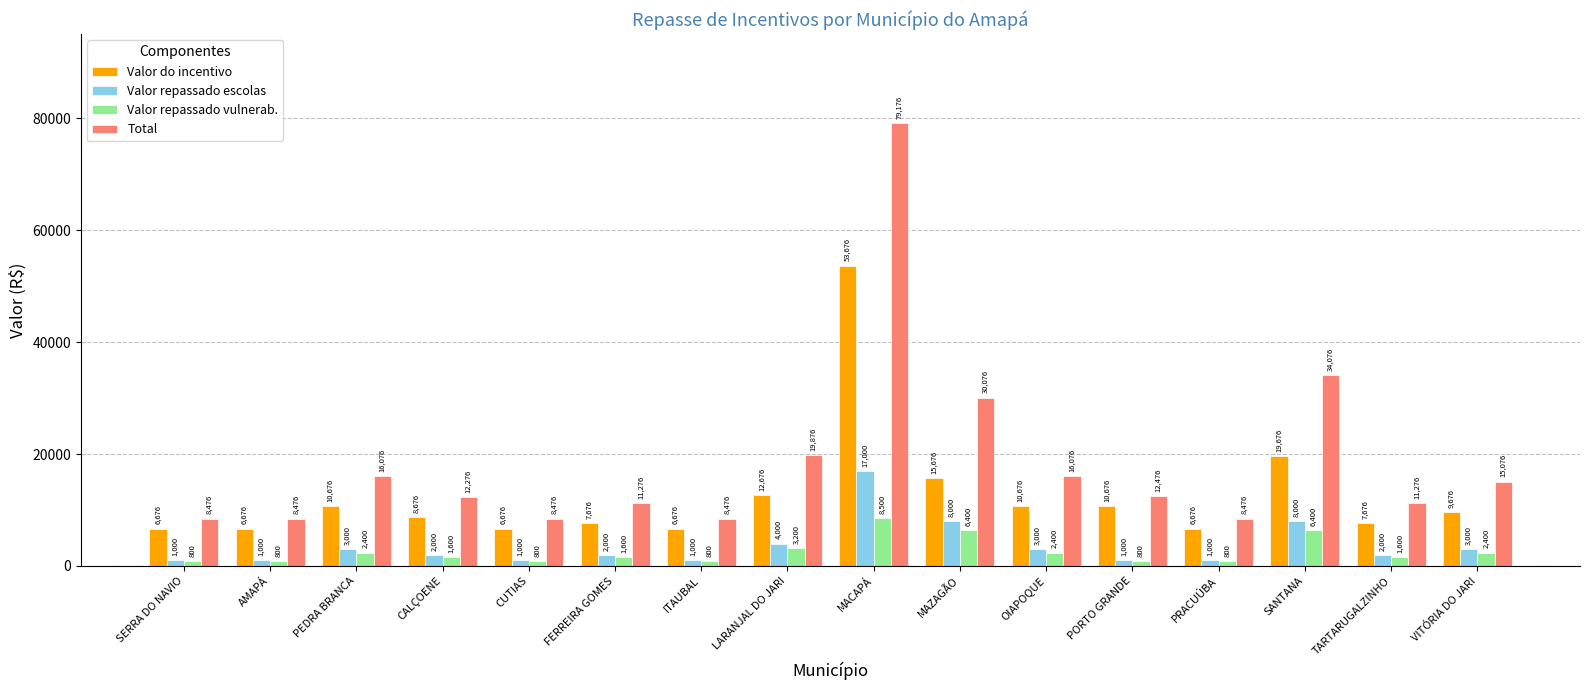

True or false: Total has a value of 11276 at TARTARUGALZINHO.

True